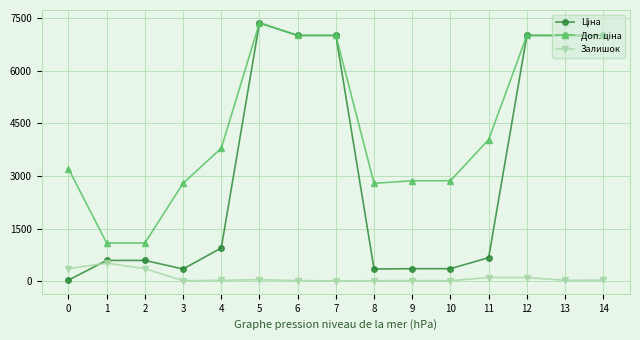

What is the maximum value shown in the chart?

7360.2